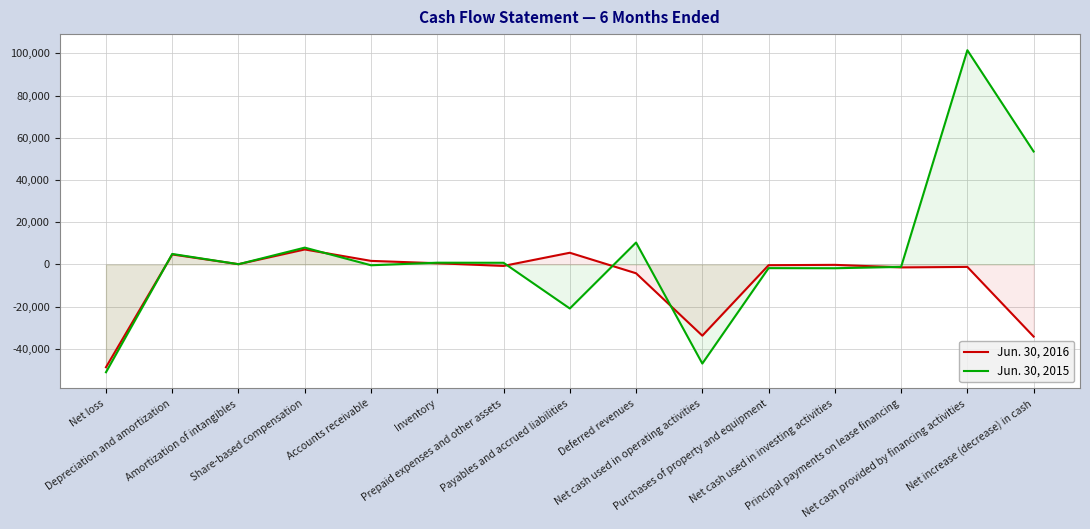

What is the minimum value shown in the chart?

-51102